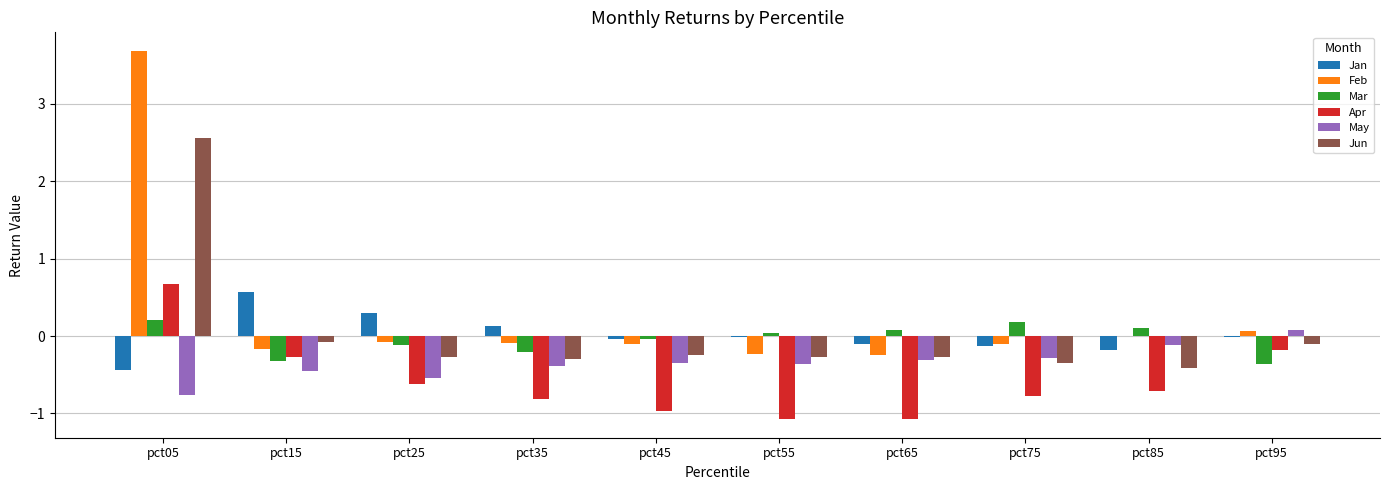

What is the total value across all series at pct75?

-1.5